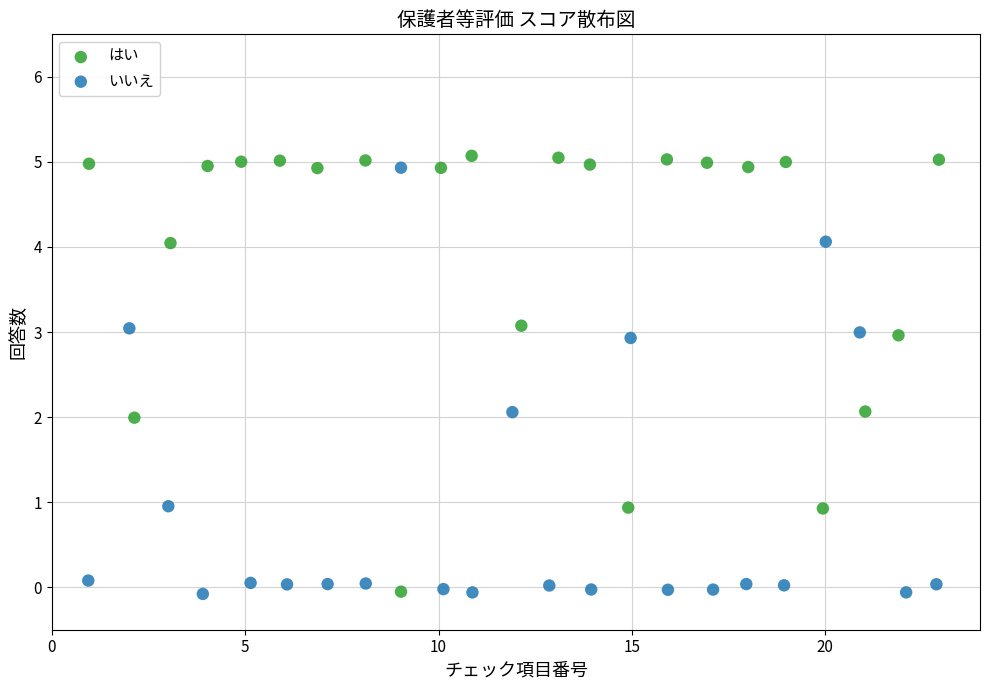

What are all the series names shown in the legend?

はい, いいえ